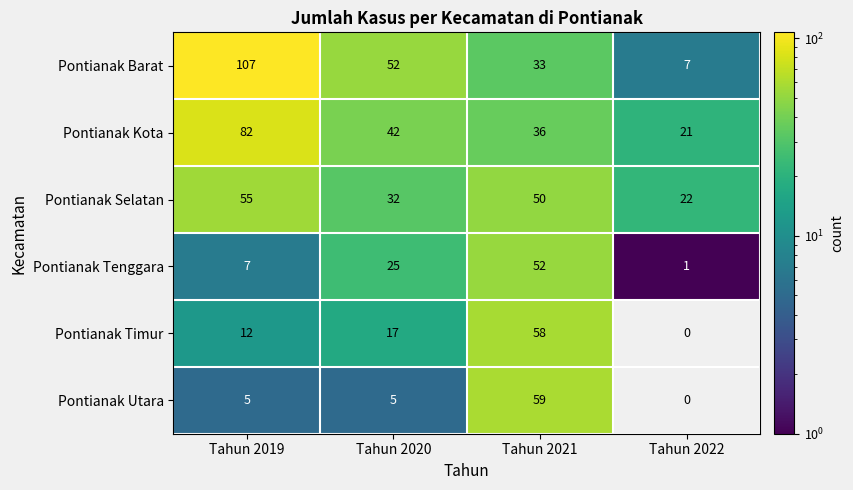

Which category has the highest value across all series?

Tahun 2019